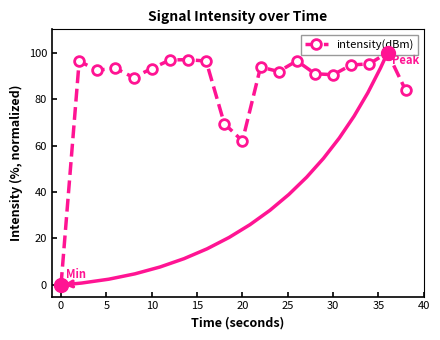

True or false: the data has more than 1 interior local peaks.

True